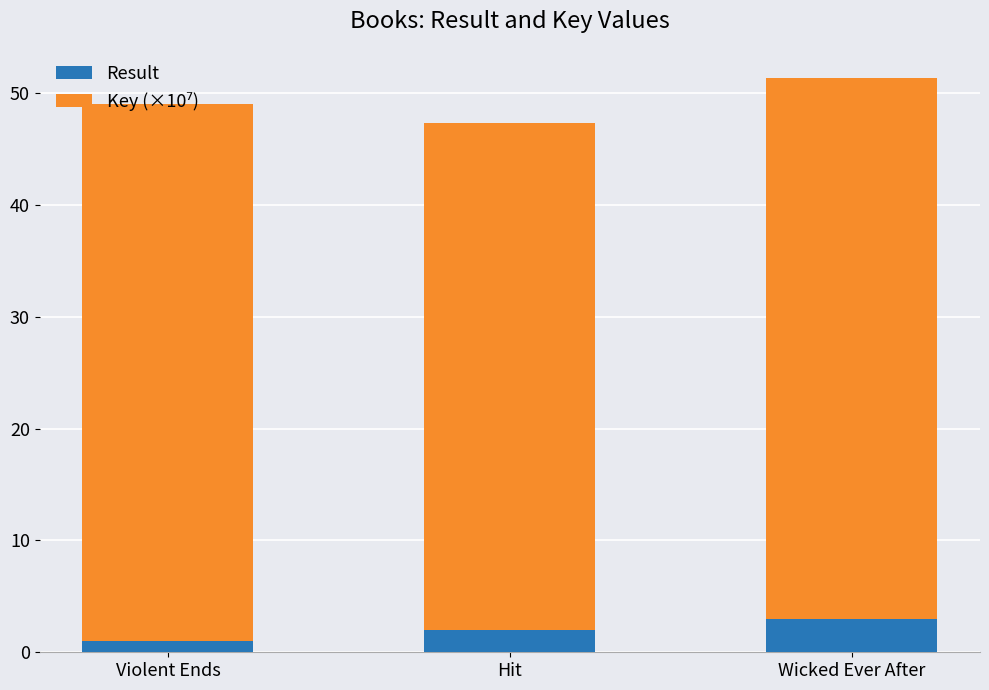

At which category is the sum across all series the highest?

Wicked Ever After